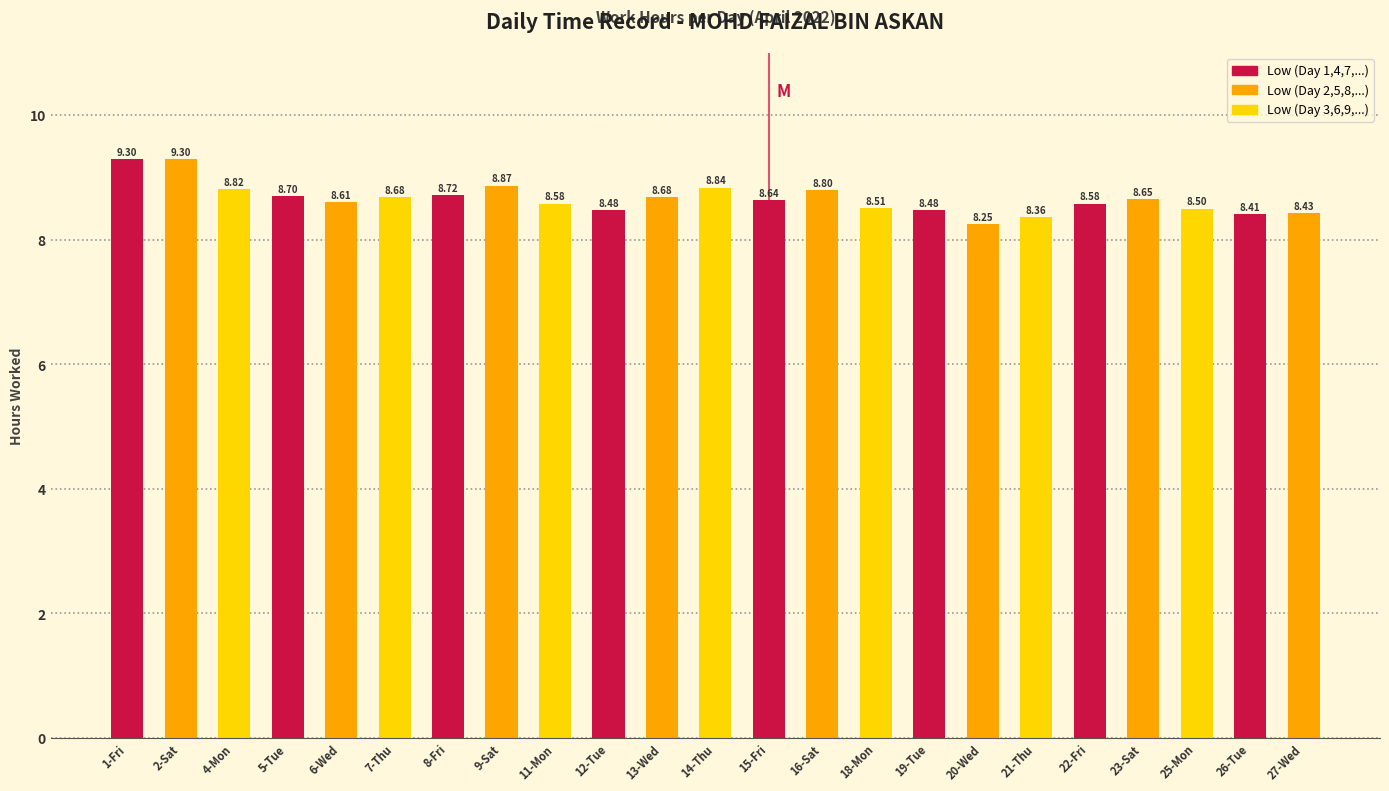

Which has a higher value, 21-Thu or 18-Mon?

18-Mon